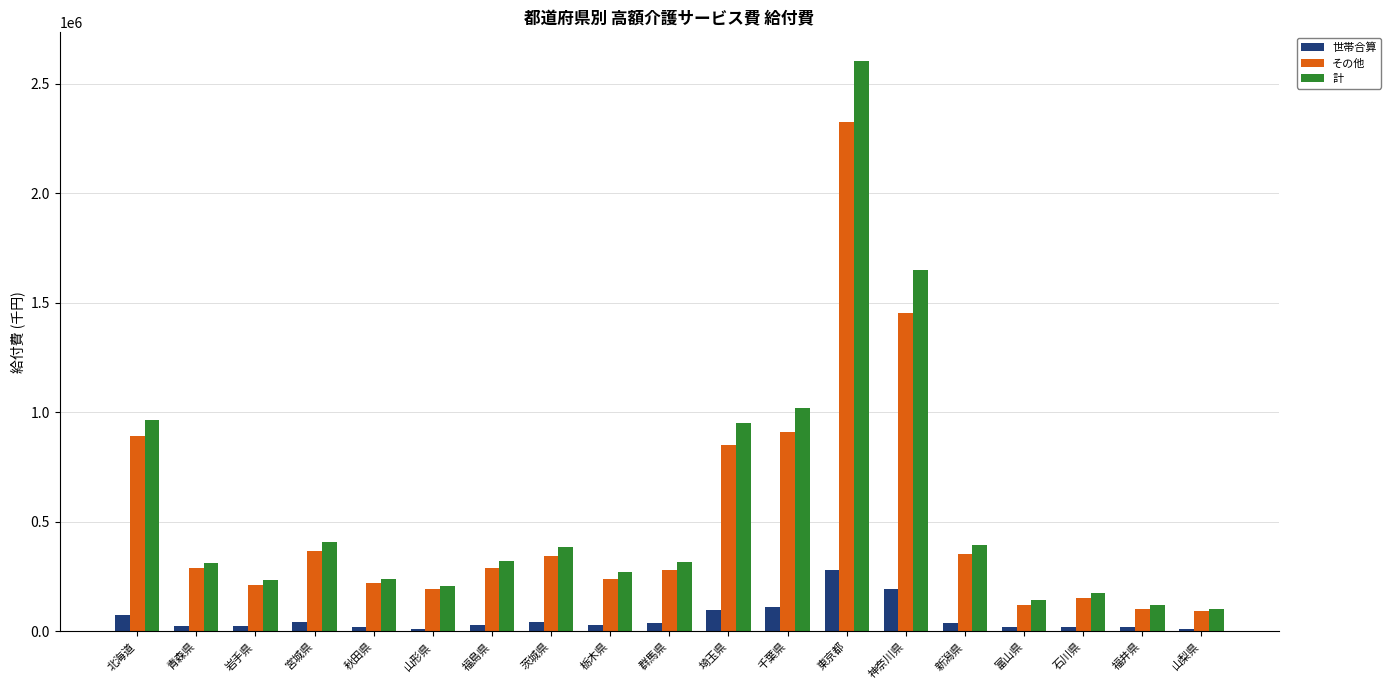

List the series in order of their peak value, lowest first.

世帯合算, その他, 計